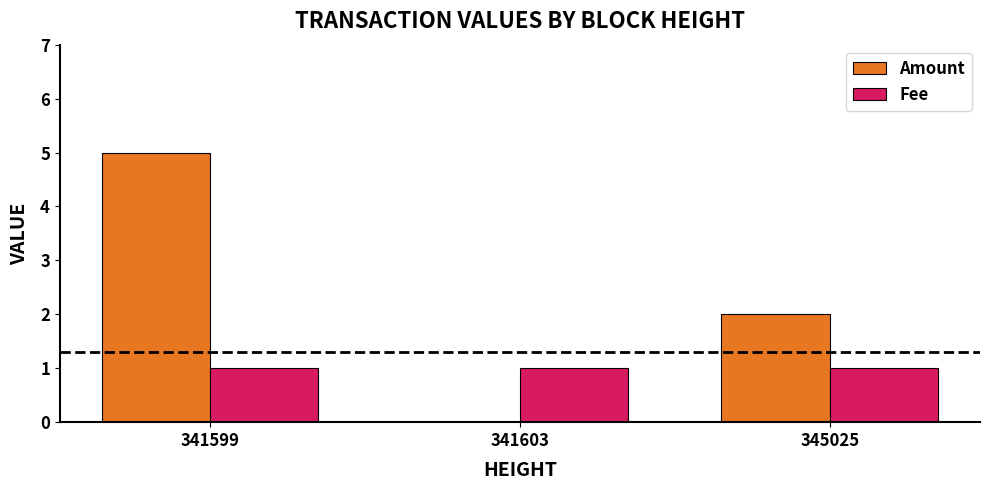

Between 341599 and 341603, which series saw the biggest shift?

Amount